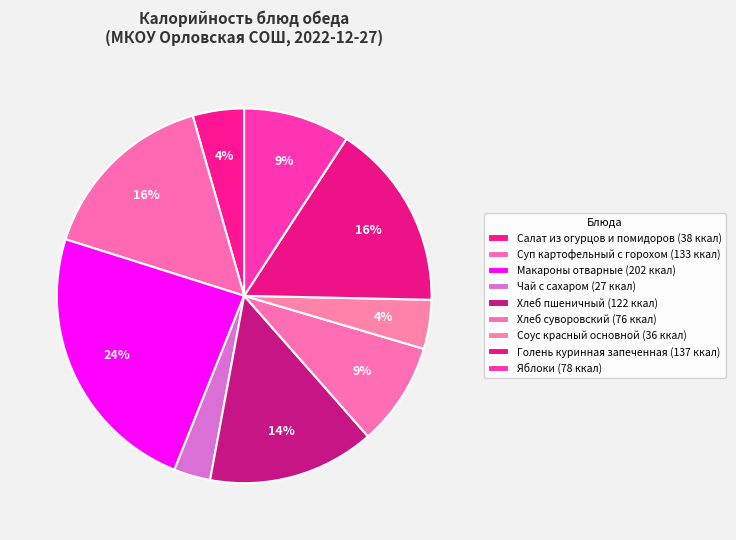

Which category has the biggest portion of the pie?

Макароны отварные